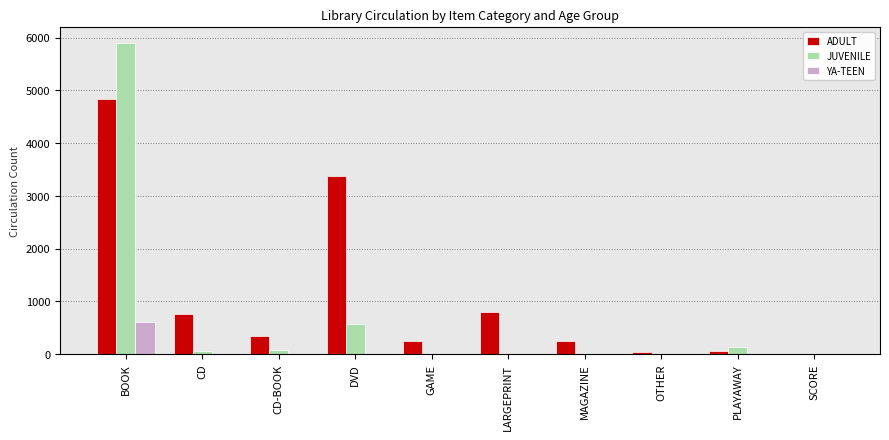

How many groups of bars are there?

10